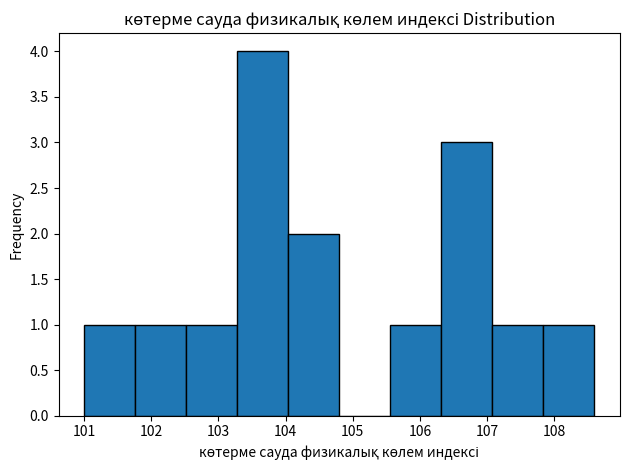

Reading left to right, transcribe this chart: for each bar, give the range it covers on the x-axis and its height. Neither the bar edges nor the heights are printed on the chart, so give them approximately, as read against the axes.

101.00 to 101.76: 1
101.76 to 102.52: 1
102.52 to 103.28: 1
103.28 to 104.04: 4
104.04 to 104.80: 2
104.80 to 105.56: 0
105.56 to 106.32: 1
106.32 to 107.08: 3
107.08 to 107.84: 1
107.84 to 108.60: 1